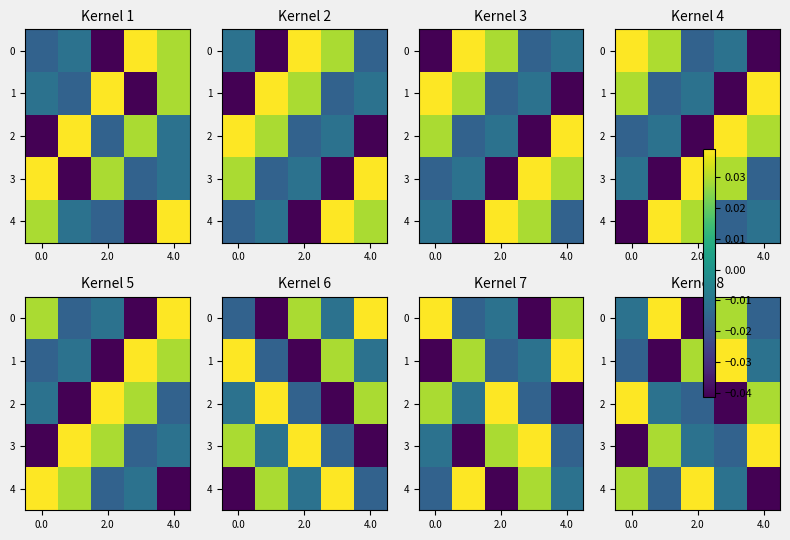

Count the number of categories in the chart.

5